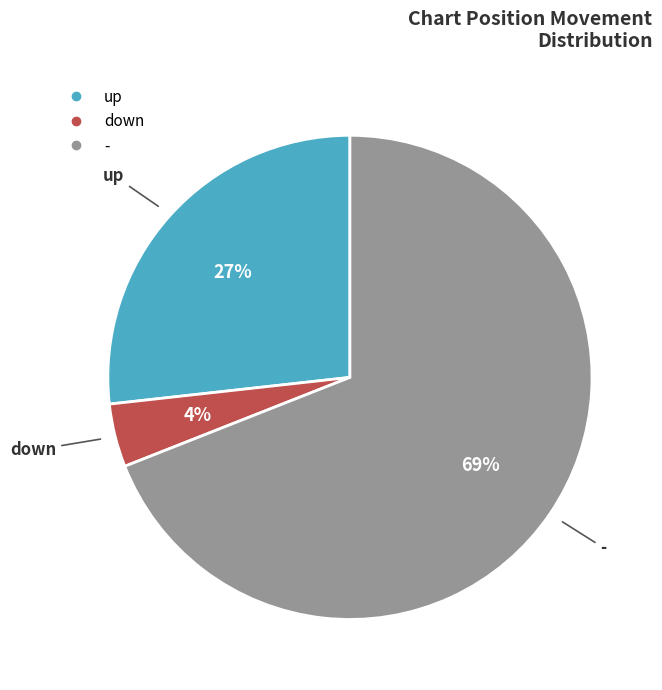

Is the sum of - and down greater than half?

Yes